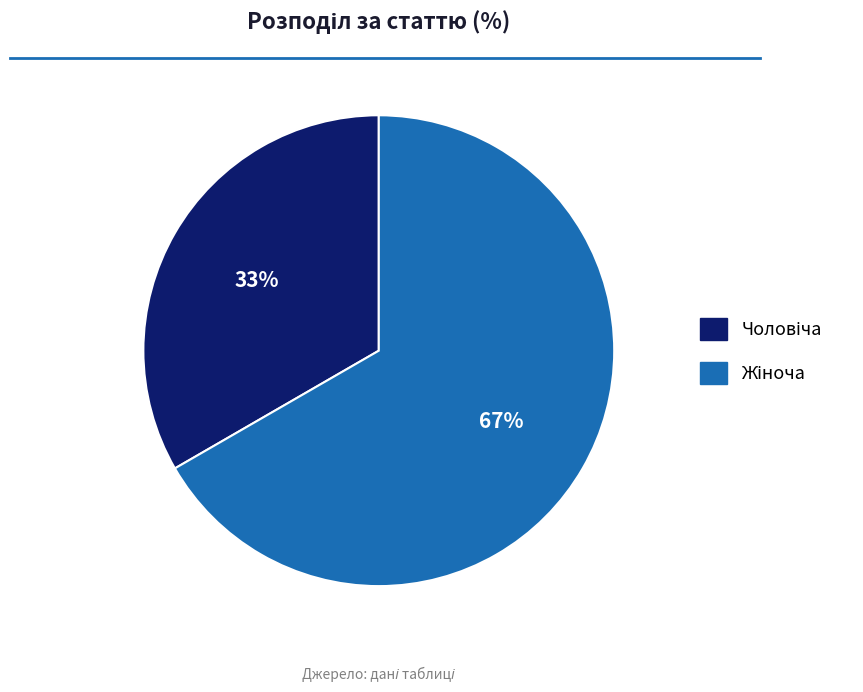

To the nearest percent, what is the average slice percentage?

50%